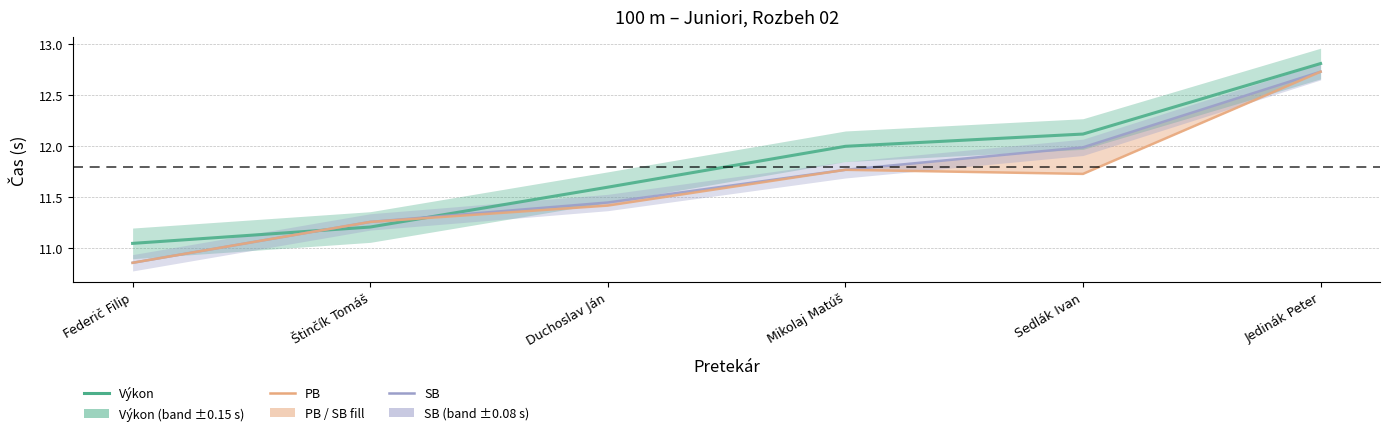

How many lines are shown in the chart?

3